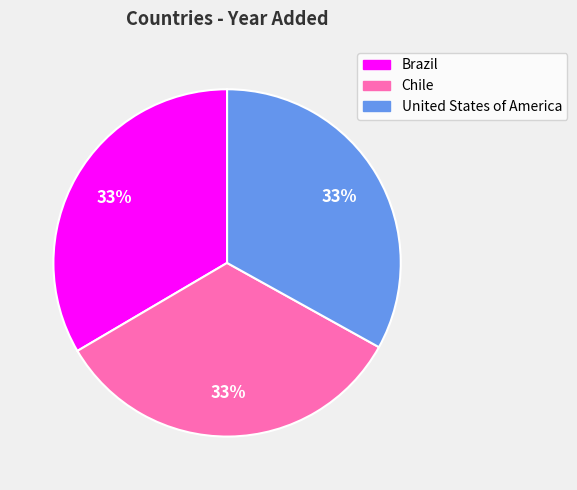

What is the ratio of the value at Chile to the value at Brazil?

1.0